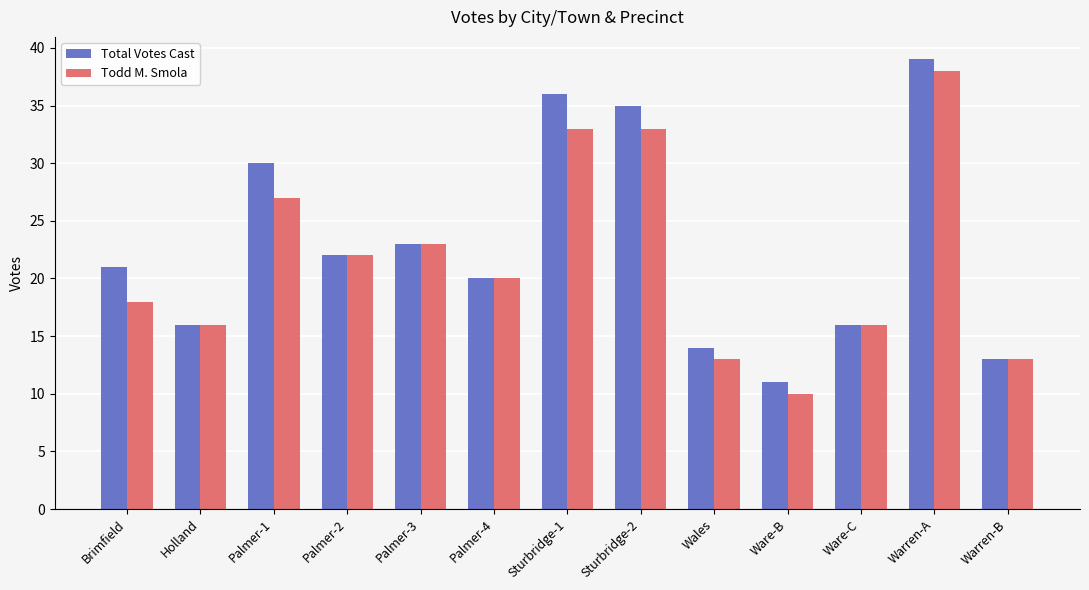

The value of Total Votes Cast at Ware-B is 11. True or false?

True